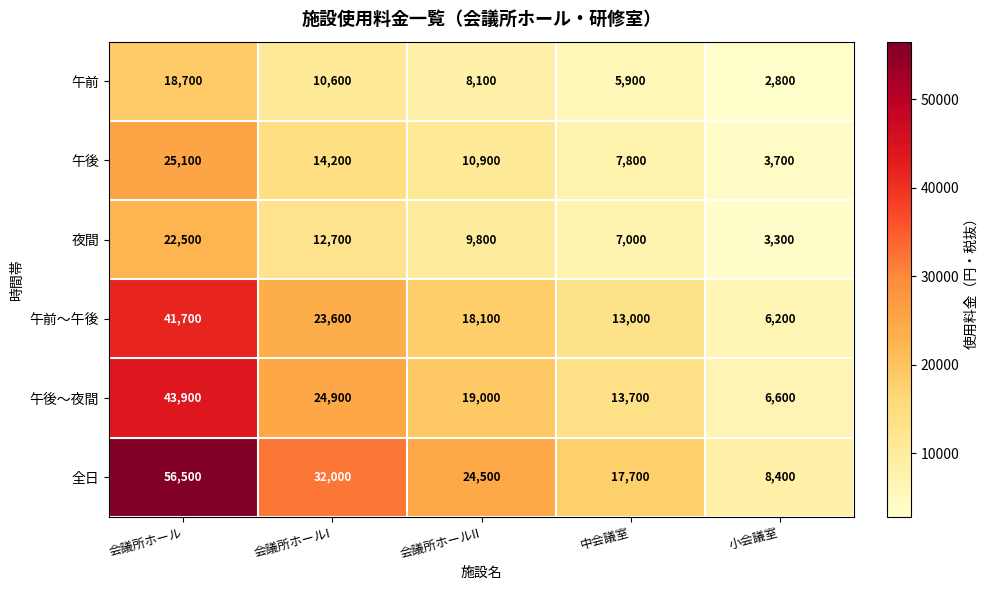

What is the sum of the 午後～夜間 values at 小会議室 and 会議所ホールII?

25600